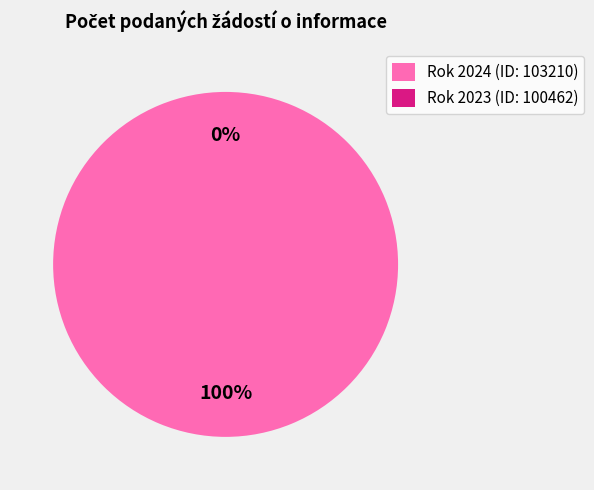

Rank the categories by value from highest to lowest.

103210, 100462